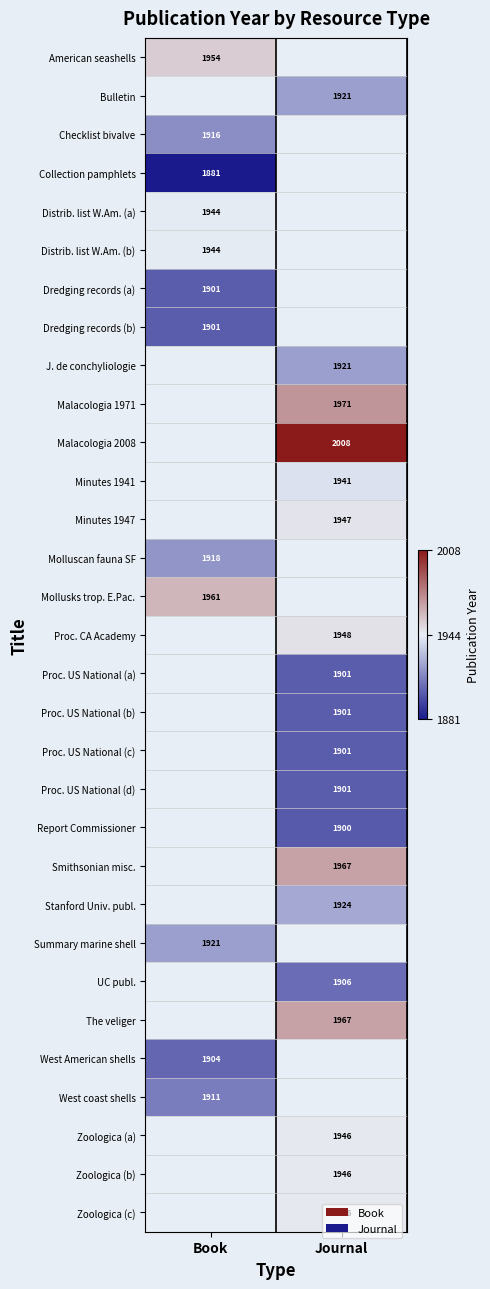

The The veliger series shows 1967 at Journal. True or false?

True